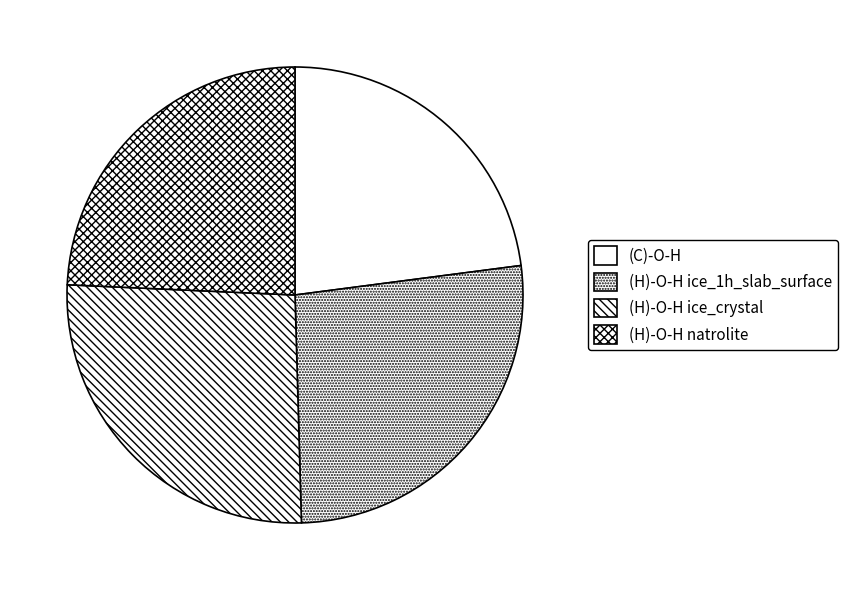

Count the number of slices in the pie.

4